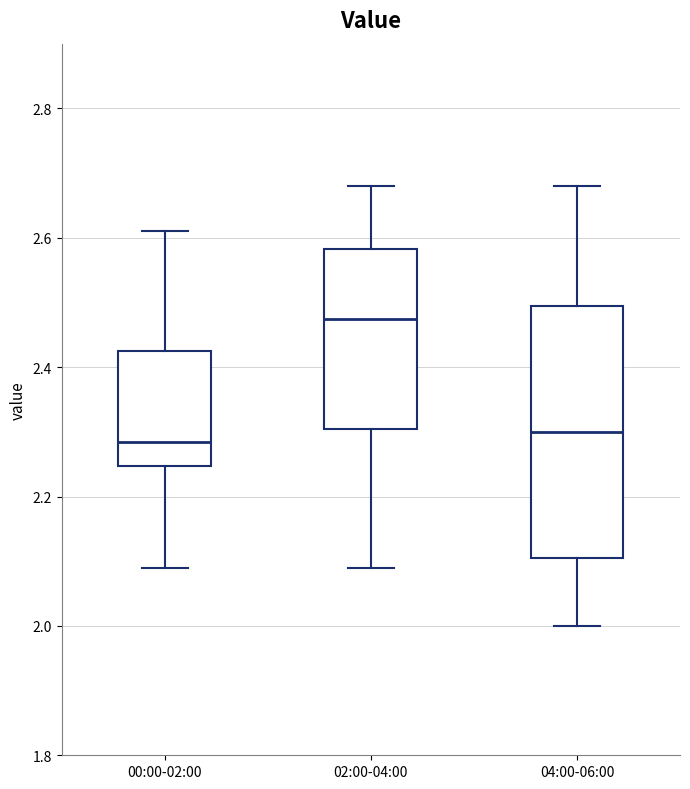

Which box has the highest median line?

02:00-04:00